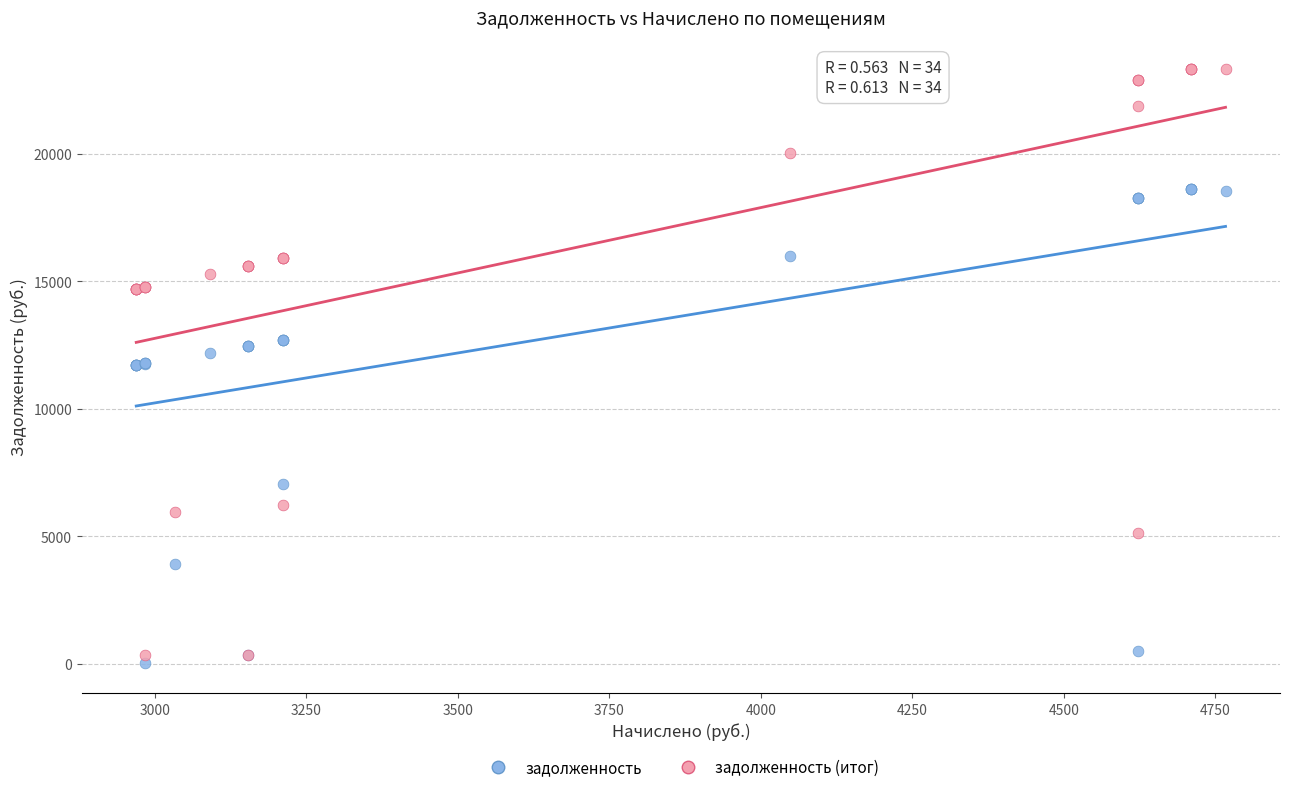

What are all the series names shown in the legend?

задолженность, задолженность (итог)